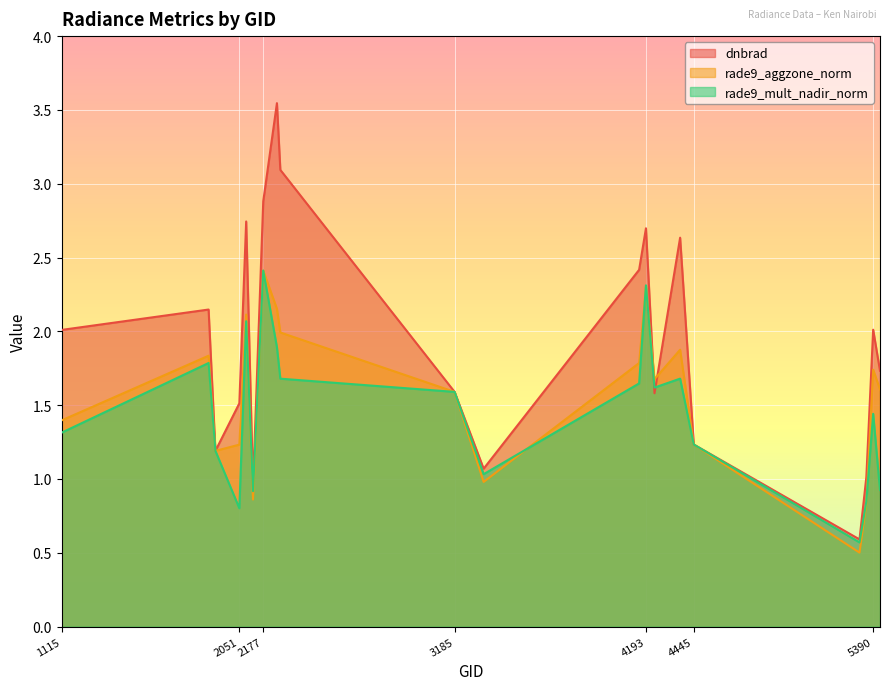

Which series has the largest range (max minus min)?

dnbrad